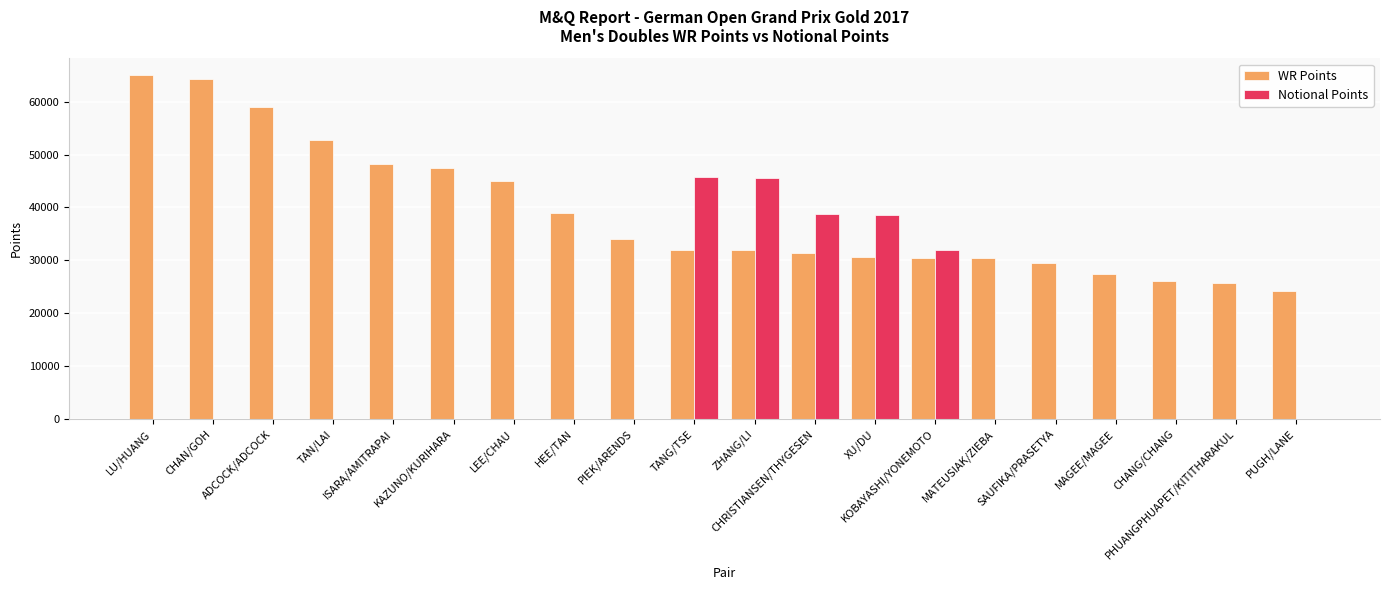

What is the maximum value shown in the chart?

64990